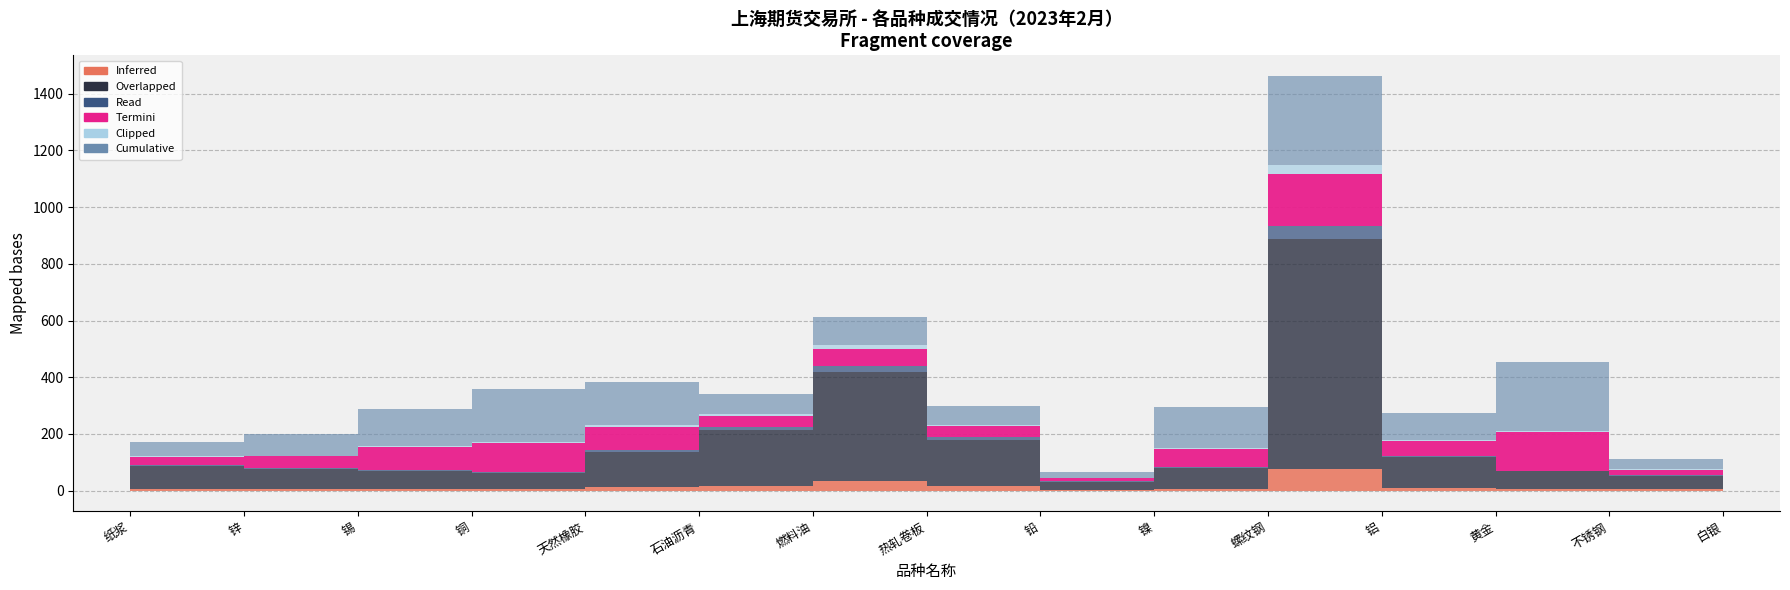

True or false: 本月成交额（亿元） and 上月成交量（手） cross at least once.

False